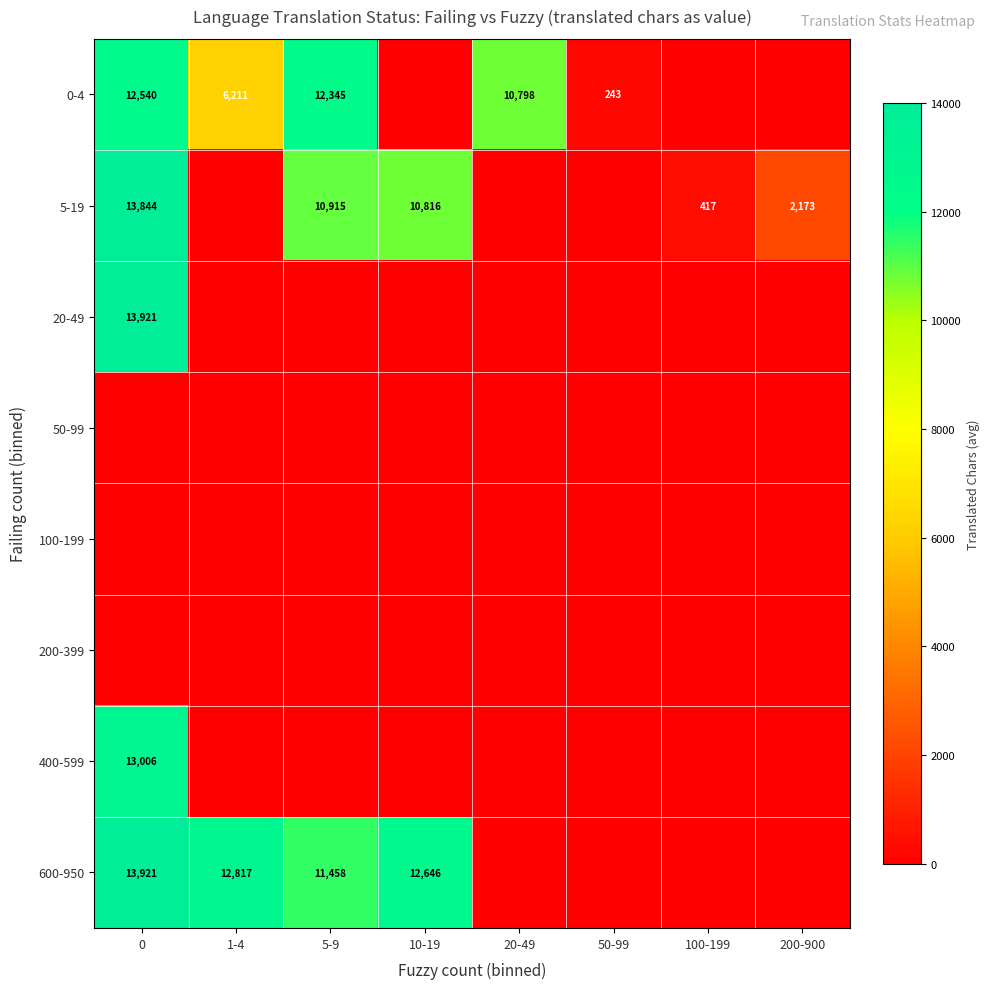

True or false: 5-19 has a value of 10915 at 5-9.

True